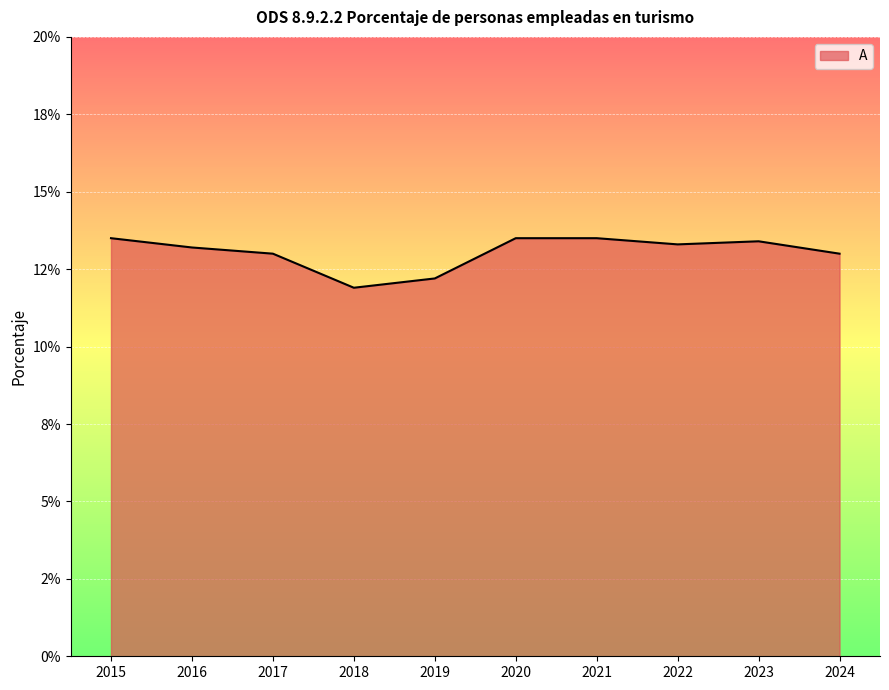

Is this an area chart (filled region under the line)?

Yes